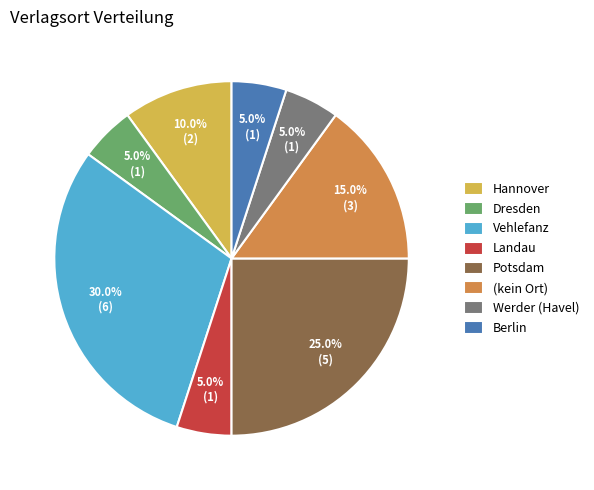

What is the ratio of the value at Vehlefanz to the value at Berlin?

6.0